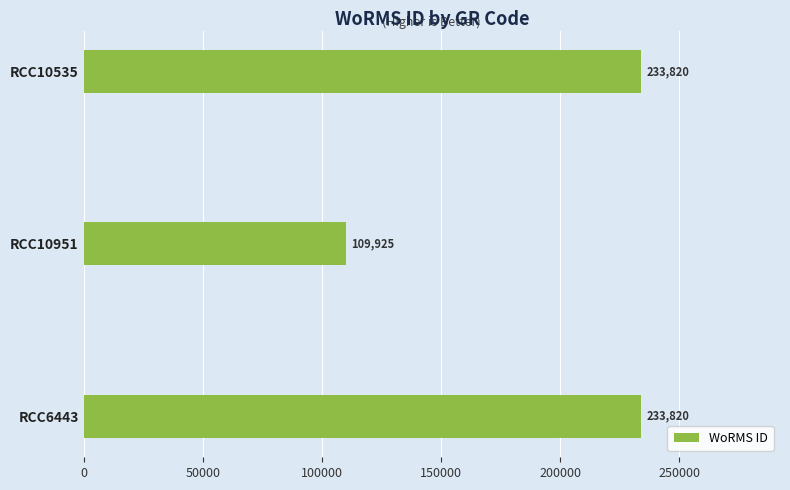

What is the maximum value shown in the chart?

233820